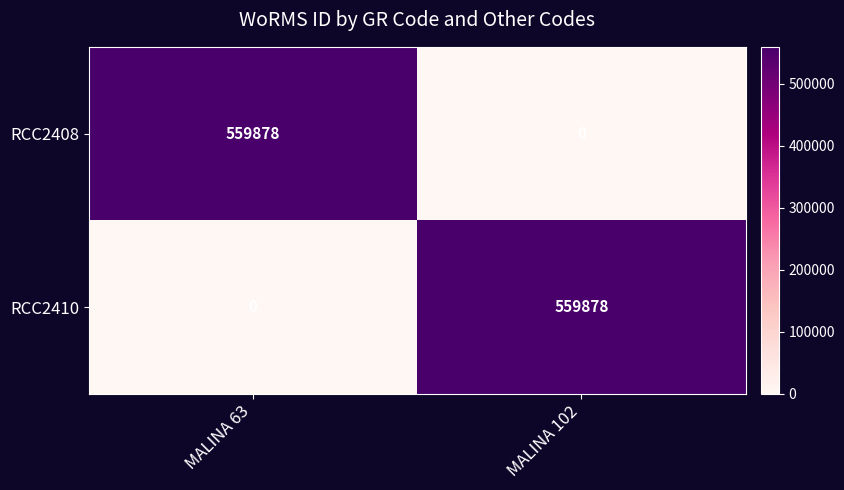

True or false: RCC2410 has a value of 559878 at MALINA 102.

True